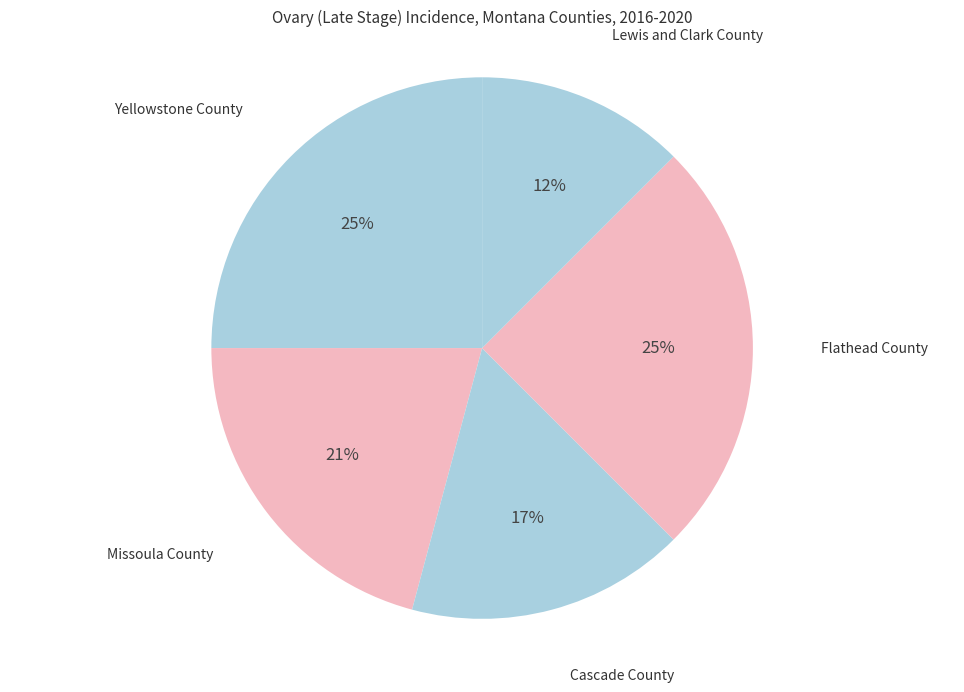

Which category has the smallest portion of the pie?

Lewis and Clark County